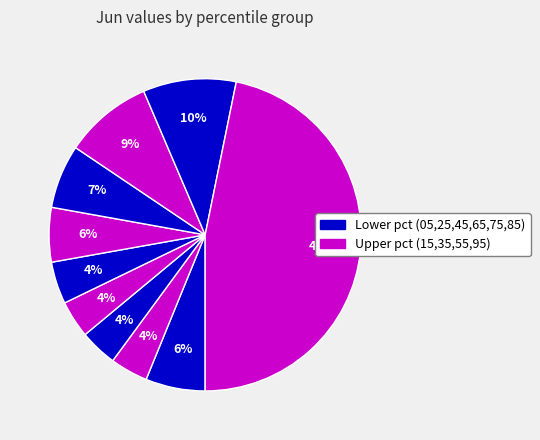

Count the number of slices in the pie.

10